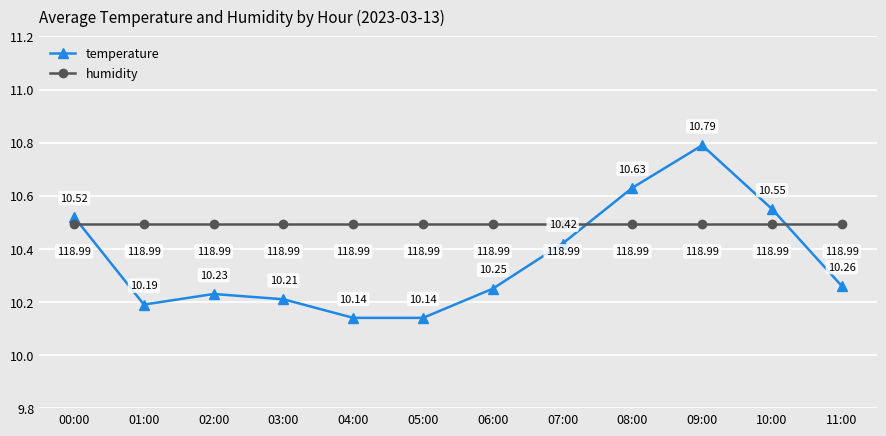

What value does the humidity series have at 09:00?

10.5